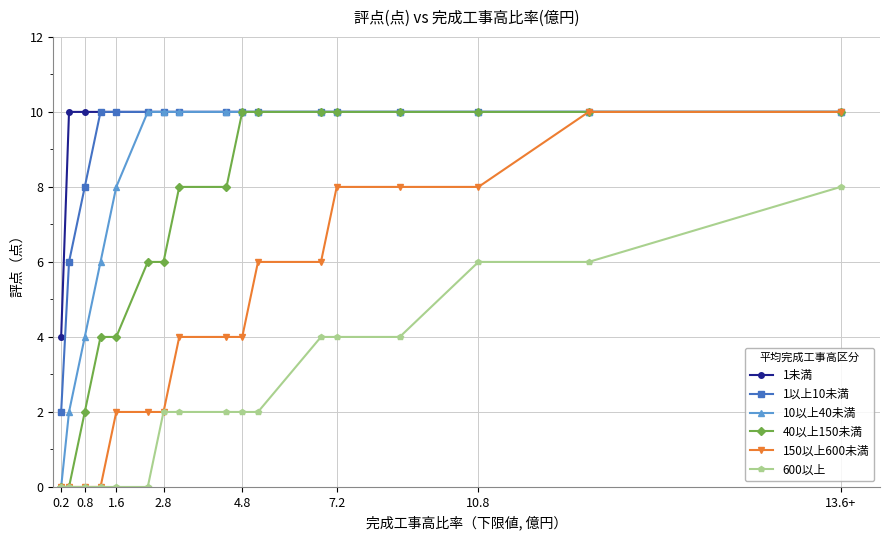

Reading left to right, list all the values displayed in this chart.

1未満: 4	10	10	10	10	10	10	10	10	10	10	10	10	10	10	10	10
1以上10未満: 2	6	8	10	10	10	10	10	10	10	10	10	10	10	10	10	10
10以上40未満: 0	2	4	6	8	10	10	10	10	10	10	10	10	10	10	10	10
40以上150未満: 0	0	2	4	4	6	6	8	8	10	10	10	10	10	10	10	10
150以上600未満: 0	0	0	0	2	2	2	4	4	4	6	6	8	8	8	10	10
600以上: 0	0	0	0	0	0	2	2	2	2	2	4	4	4	6	6	8